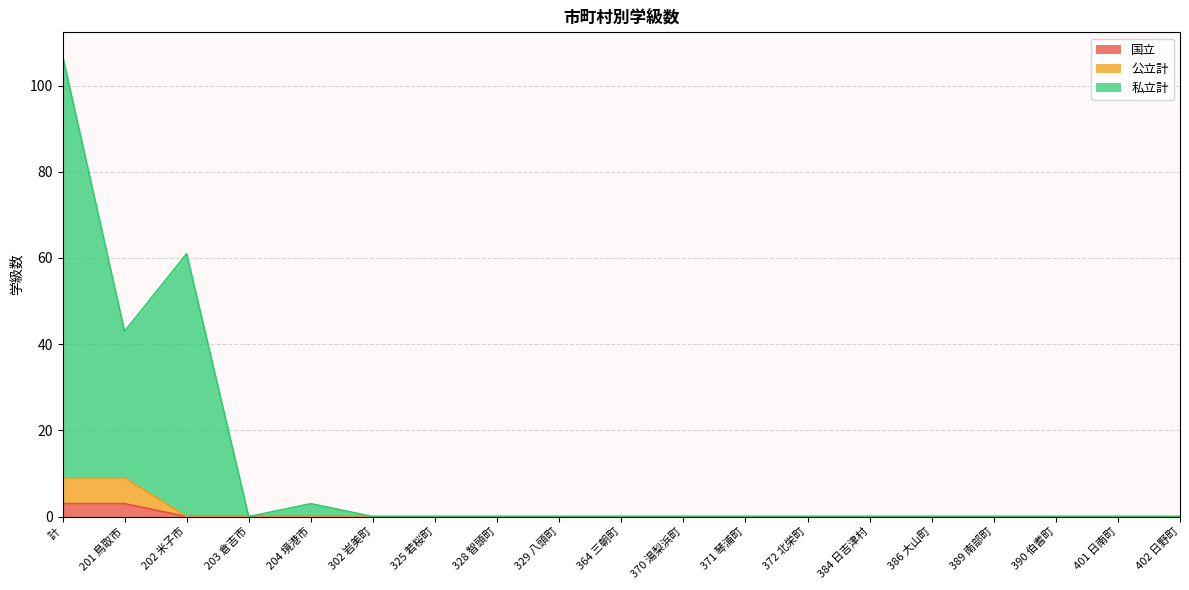

Which category has the highest value in the 私立計 series?

計